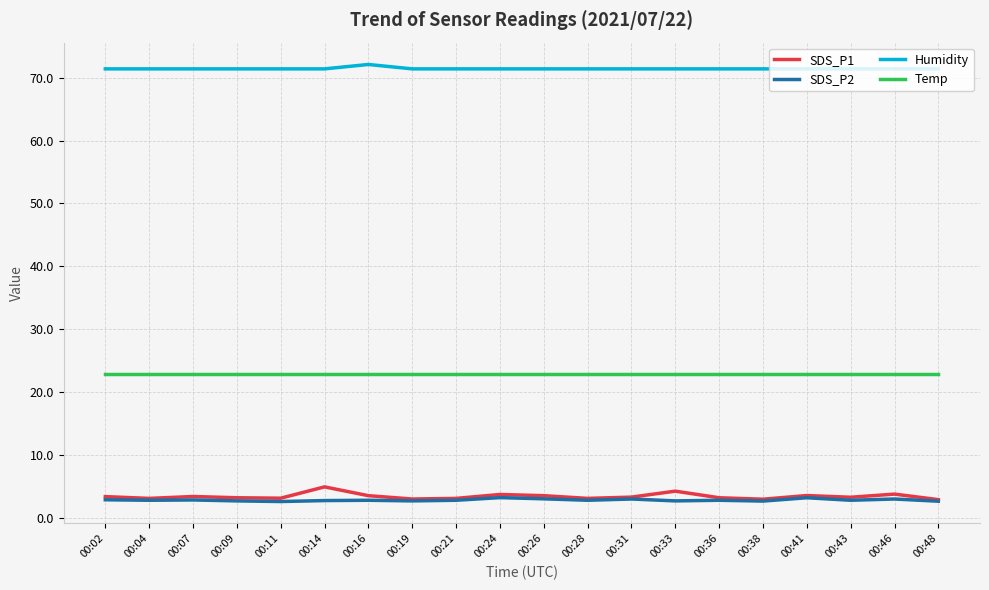

The Temp series shows 6.1 at 00:14. True or false?

False